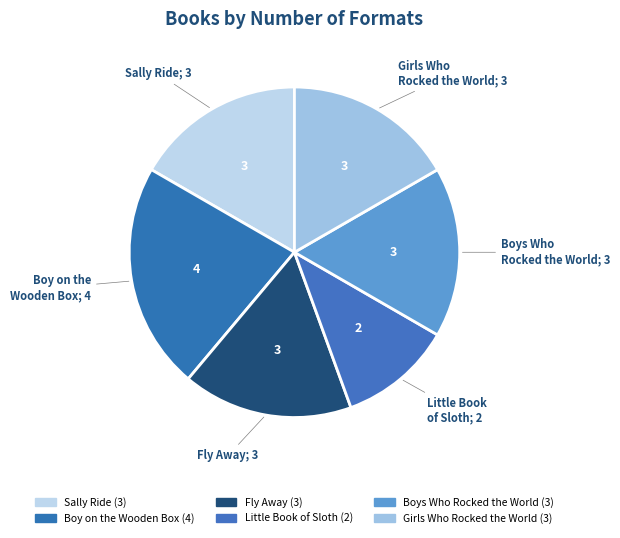

What is the largest slice in the pie chart?

Boy on the Wooden Box